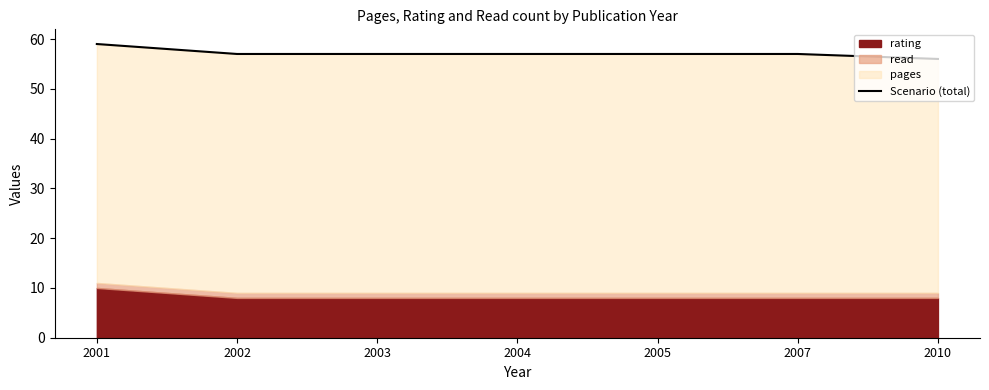

Read the value at 2001.

59